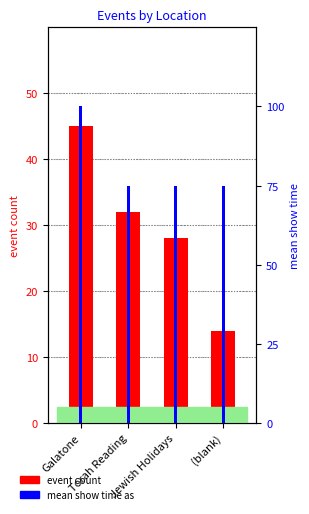

What is the sum of all event count values?

119